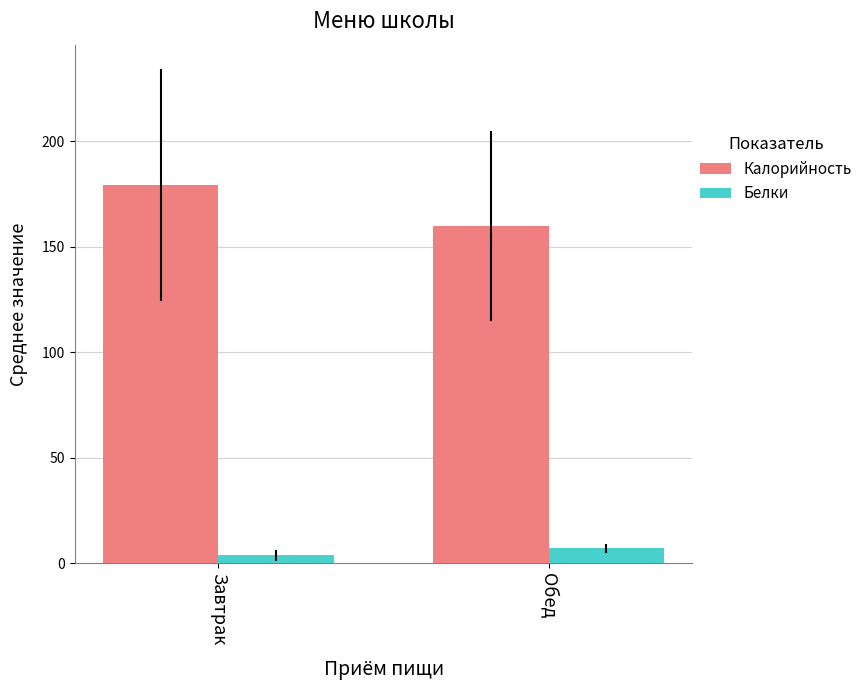

Reading left to right, transcribe all the data shown in this chart.

Калорийность: Завтрак=179.0	Обед=159.7
Белки: Завтрак=3.7	Обед=7.0